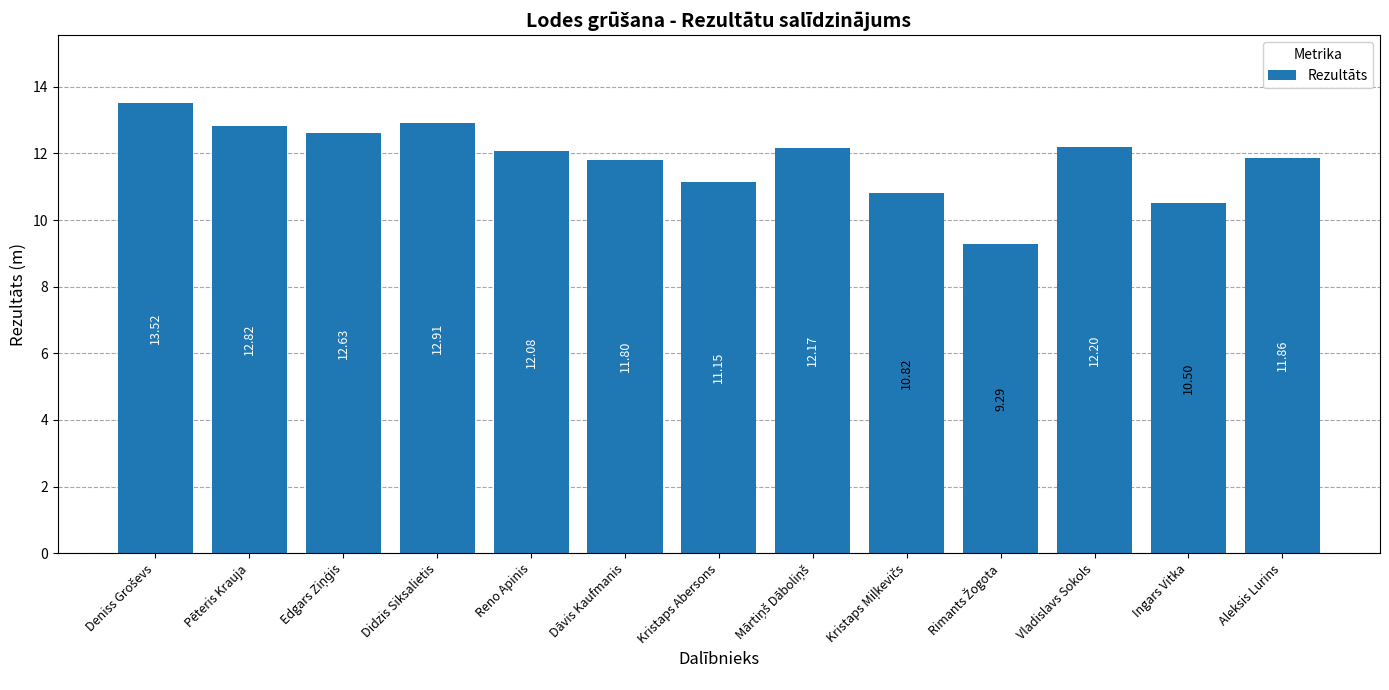

At which label is the value closest to 11?

Kristaps Abersons